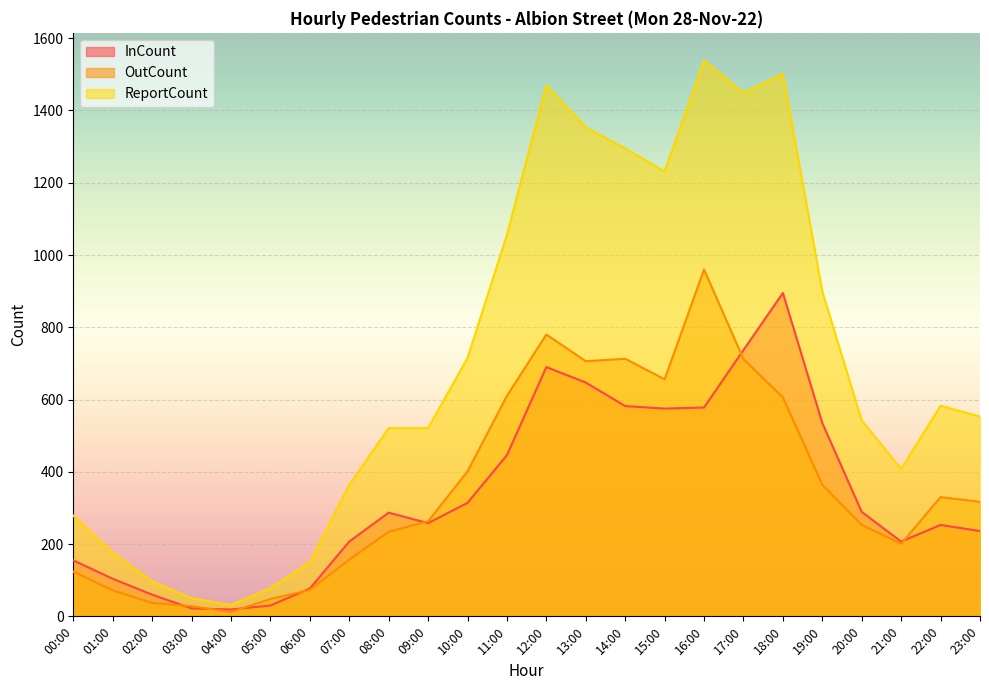

What are all the series names shown in the legend?

InCount, OutCount, ReportCount